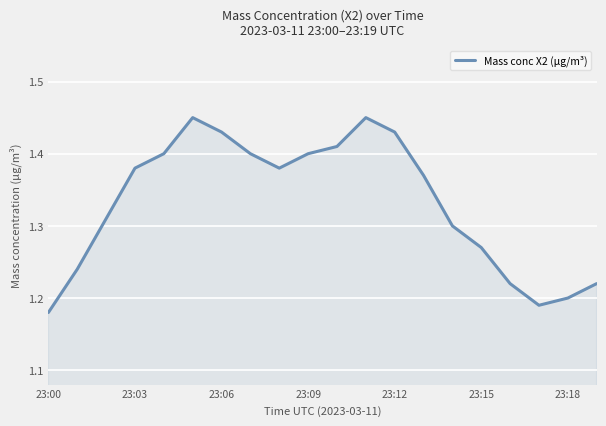

What is the difference between the maximum and minimum values?

0.3